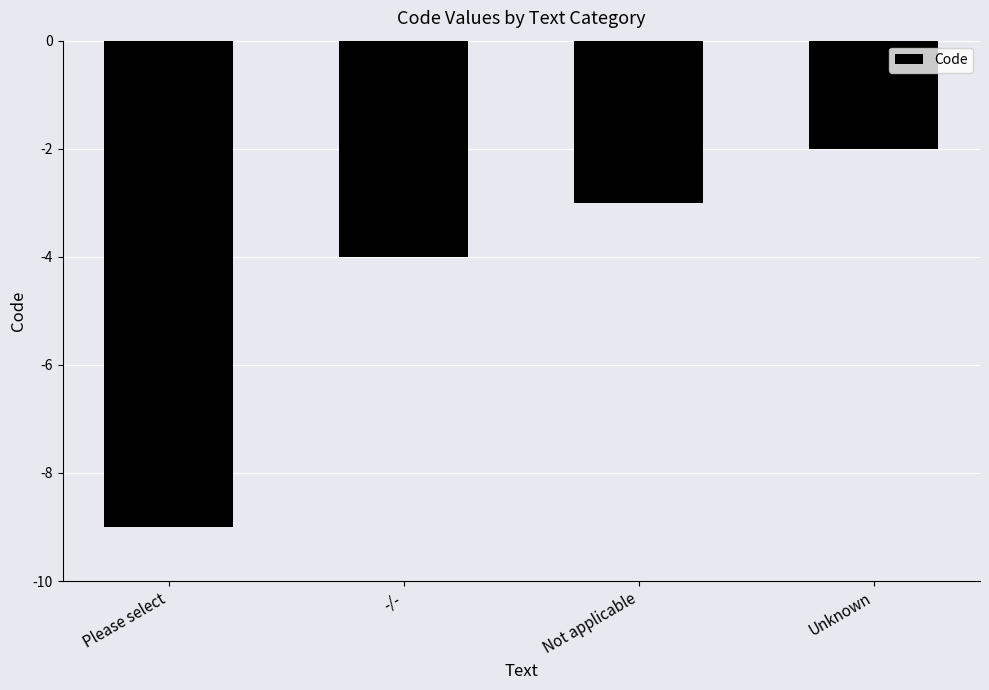

What position from the left is Not applicable?

3